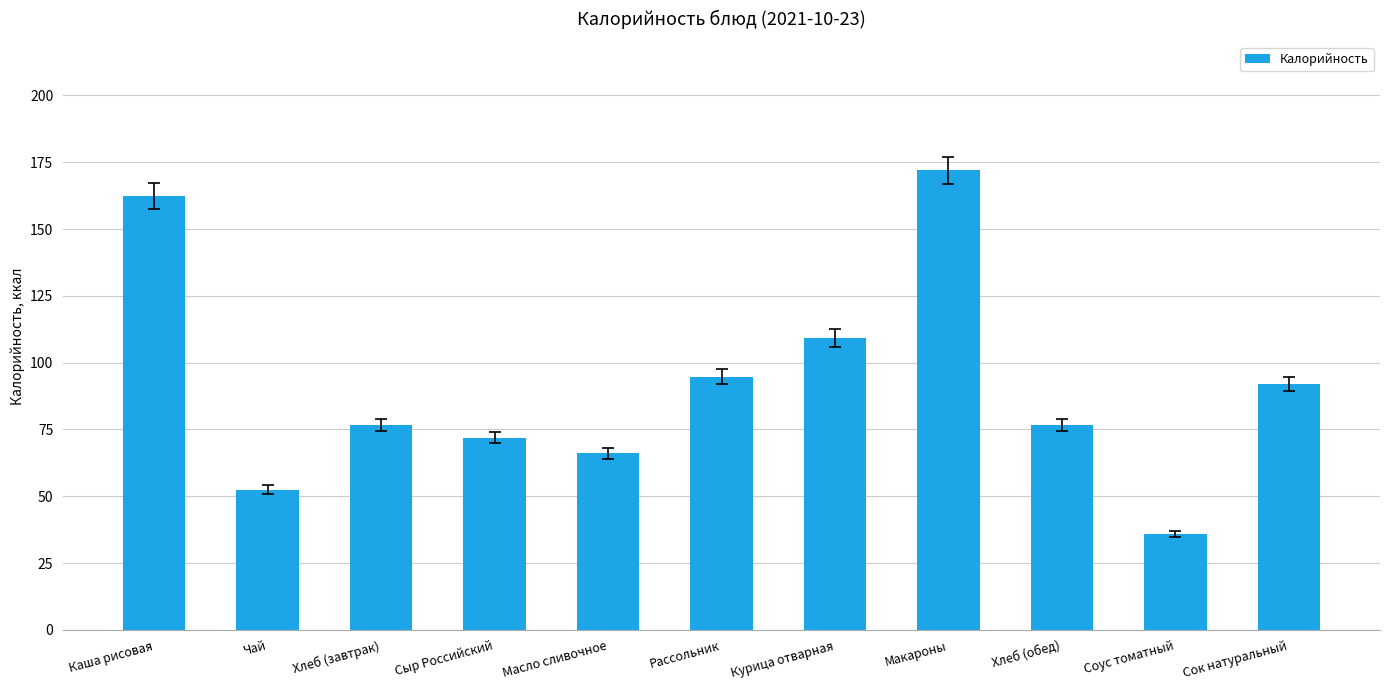

What is the difference between the maximum and minimum values?

136.0